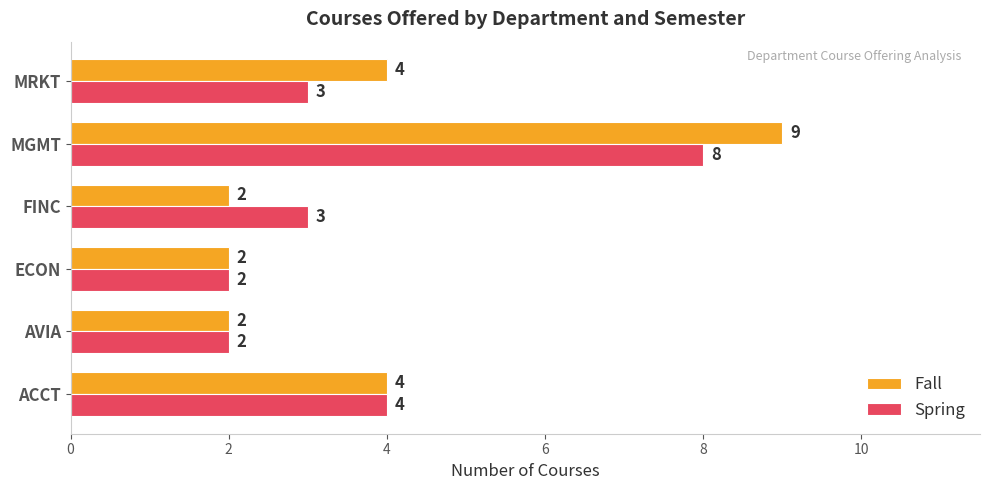

What is the maximum value for Spring?

8